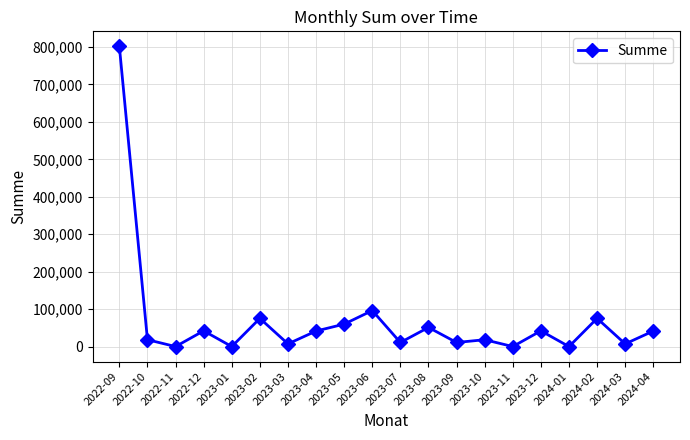

Where is the first local maximum?

2022-12